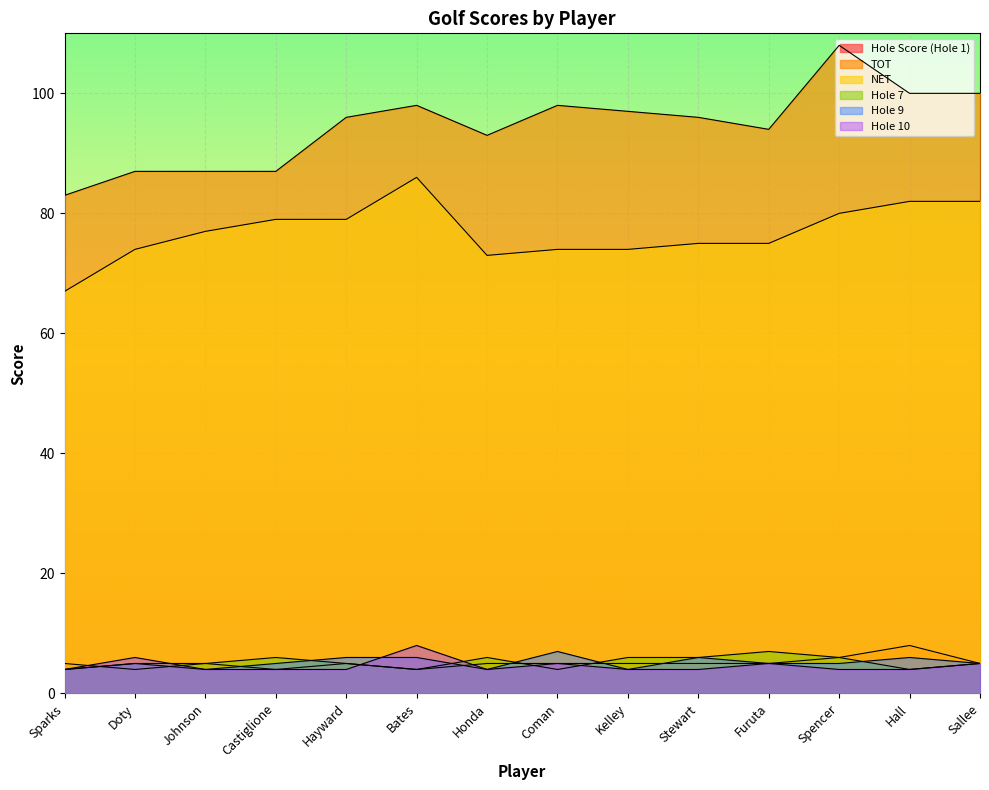

Reading left to right, extract all data points from this chart.

Hole Score (Hole 1): Sparks=5	Doty=4	Johnson=5	Castiglione=4	Hayward=5	Bates=4	Honda=5	Coman=5	Kelley=5	Stewart=5	Furuta=5	Spencer=6	Hall=8	Sallee=5
TOT: Sparks=83	Doty=87	Johnson=87	Castiglione=87	Hayward=96	Bates=98	Honda=93	Coman=98	Kelley=97	Stewart=96	Furuta=94	Spencer=108	Hall=100	Sallee=100
NET: Sparks=67	Doty=74	Johnson=77	Castiglione=79	Hayward=79	Bates=86	Honda=73	Coman=74	Kelley=74	Stewart=75	Furuta=75	Spencer=80	Hall=82	Sallee=82
Hole 7: Sparks=4	Doty=5	Johnson=5	Castiglione=6	Hayward=5	Bates=4	Honda=6	Coman=4	Kelley=6	Stewart=6	Furuta=7	Spencer=6	Hall=4	Sallee=5
Hole 9: Sparks=4	Doty=5	Johnson=4	Castiglione=5	Hayward=6	Bates=6	Honda=4	Coman=7	Kelley=4	Stewart=6	Furuta=5	Spencer=5	Hall=6	Sallee=5
Hole 10: Sparks=4	Doty=6	Johnson=4	Castiglione=4	Hayward=4	Bates=8	Honda=4	Coman=5	Kelley=4	Stewart=4	Furuta=5	Spencer=4	Hall=4	Sallee=5